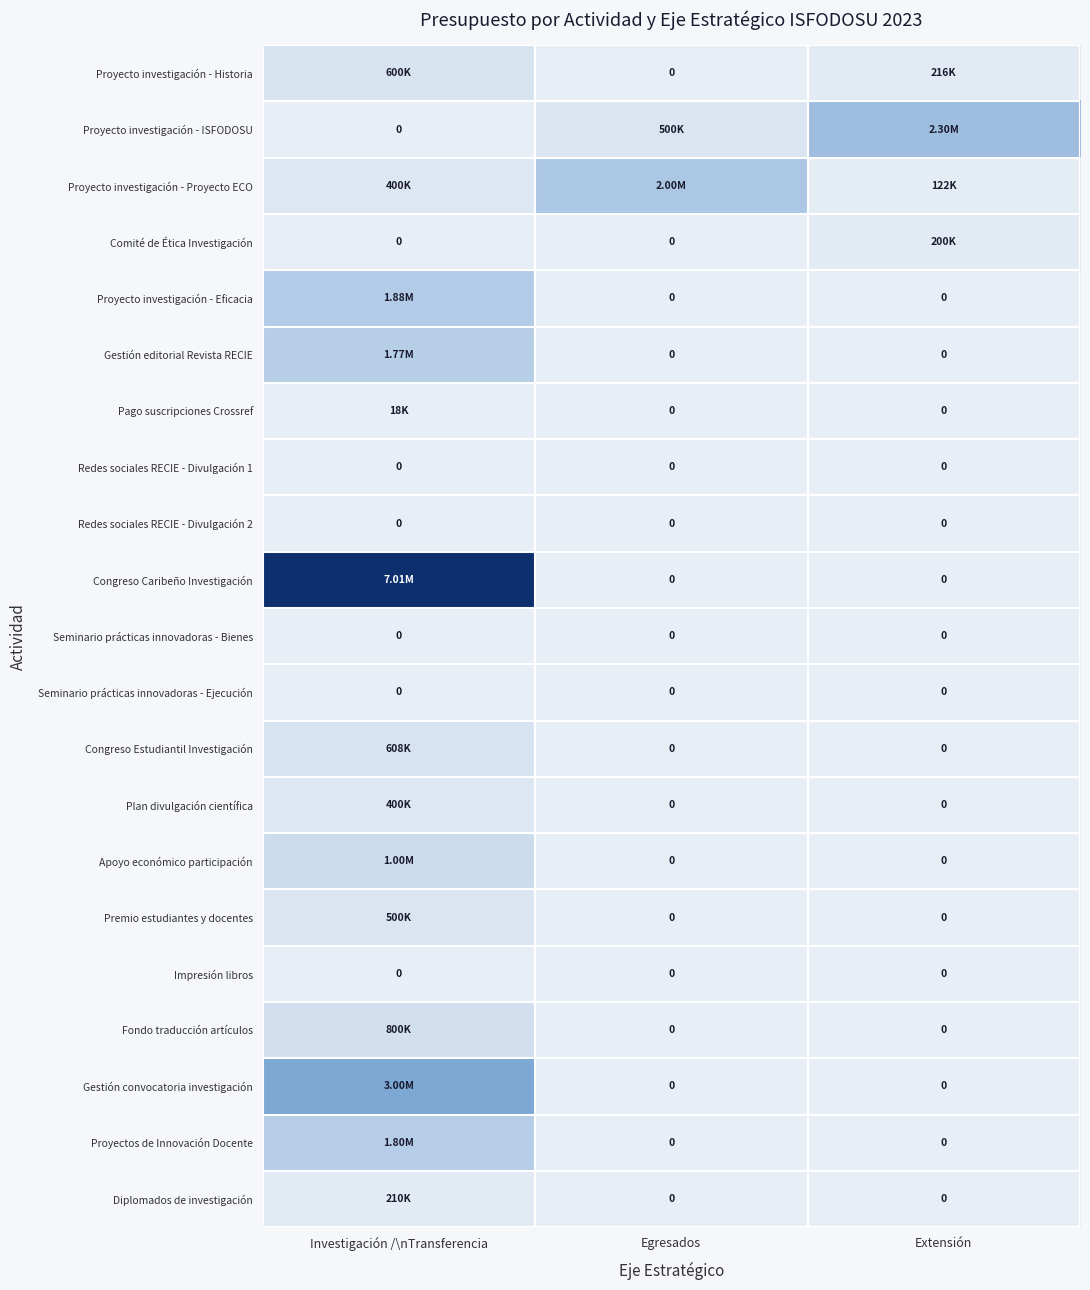

Rank the series at Investigación /\nTransferencia from lowest to highest value.

Proyecto investigación - ISFODOSU, Comité de Ética Investigación, Redes sociales RECIE - Divulgación 1, Redes sociales RECIE - Divulgación 2, Seminario prácticas innovadoras - Bienes, Seminario prácticas innovadoras - Ejecución, Impresión libros, Pago suscripciones Crossref, Diplomados de investigación, Proyecto investigación - Proyecto ECO, Plan divulgación científica, Premio estudiantes y docentes, Proyecto investigación - Historia, Congreso Estudiantil Investigación, Fondo traducción artículos, Apoyo económico participación, Gestión editorial Revista RECIE, Proyectos de Innovación Docente, Proyecto investigación - Eficacia, Gestión convocatoria investigación, Congreso Caribeño Investigación